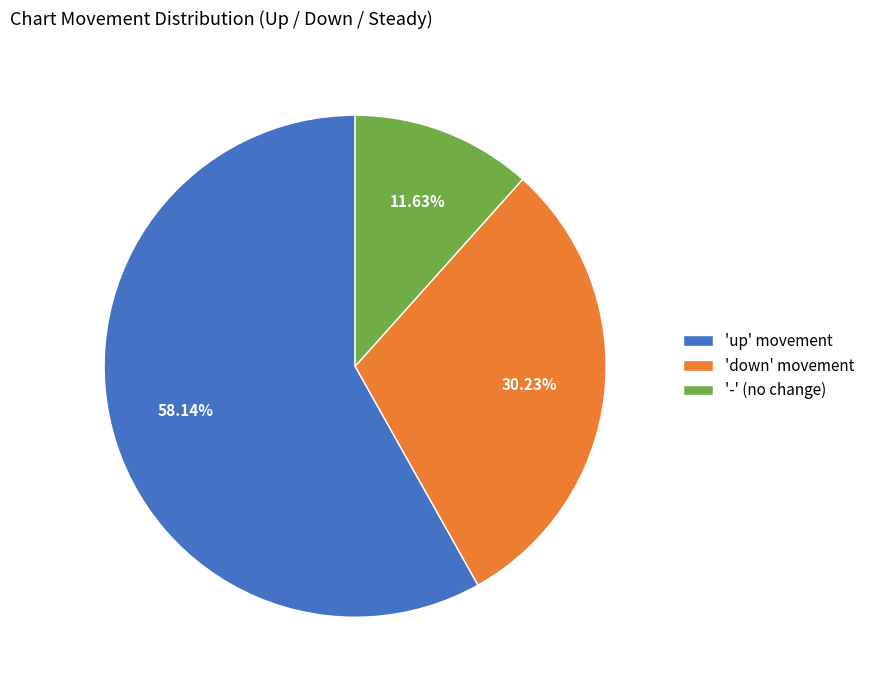

Does any single category account for the majority?

Yes